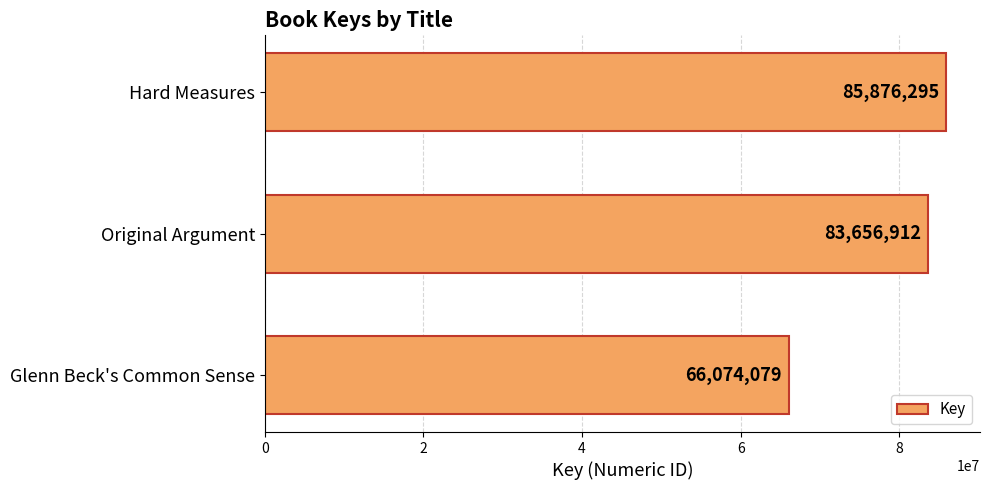

Which label corresponds to the smallest value in the chart?

Glenn Beck's Common Sense